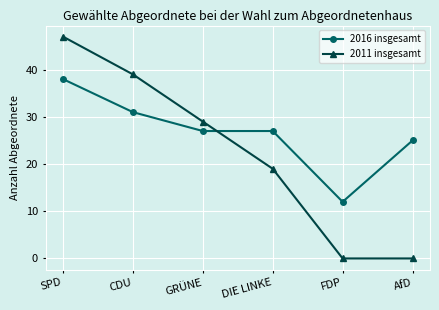

Which label corresponds to the largest value in the chart?

SPD